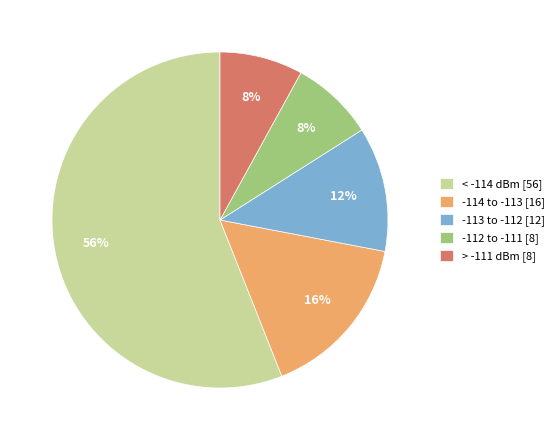

To the nearest percent, what percentage of the pie is -113 to -112 [12]?

12%